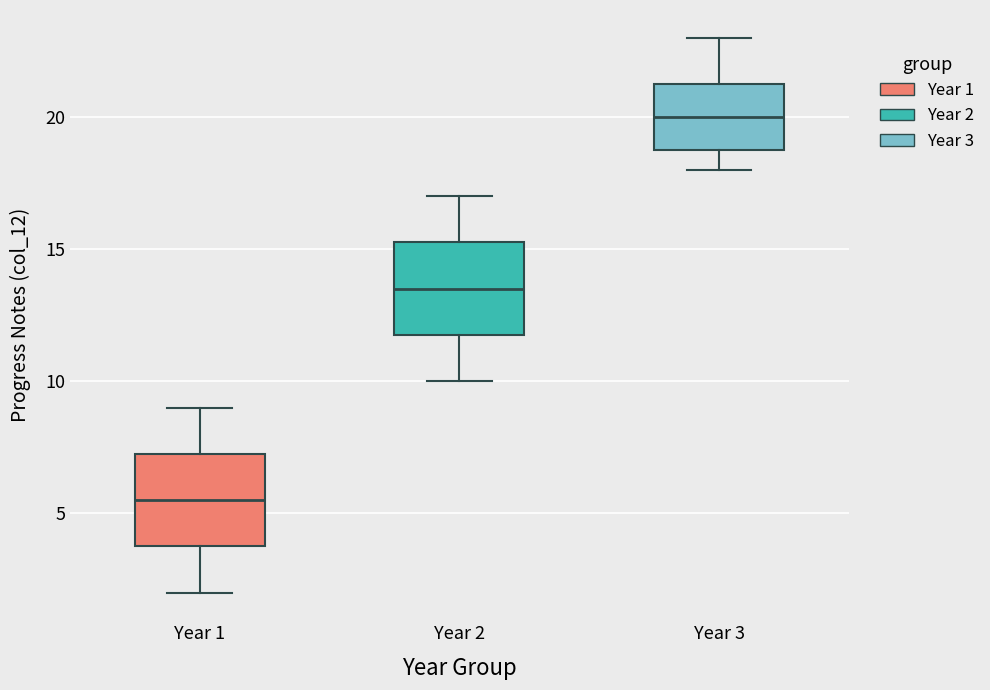

Reading left to right, transcribe this box plot: for each box, give where its median line is, the range the box spans, and where its two whiskers end, as read against the y-axis. The values are not printed on the chart, so give them approximately, as read against the axis.

Year 1: median 5.5, box 4.0 to 7.5, whiskers 2.0 to 9.0
Year 2: median 13.5, box 12.0 to 15.5, whiskers 10.0 to 17.0
Year 3: median 20.0, box 19.0 to 21.5, whiskers 18.0 to 23.0